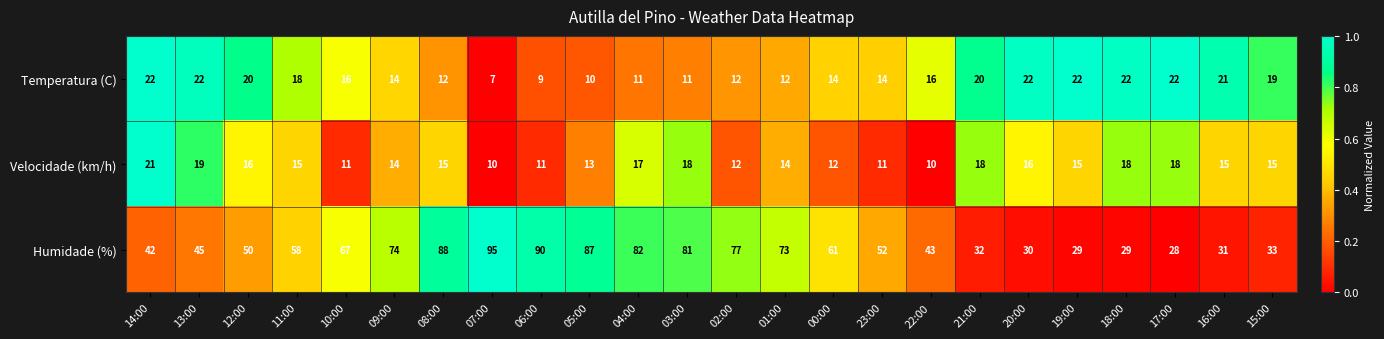

Between 14:00 and 02:00, which series saw the biggest shift?

Humidade (%)